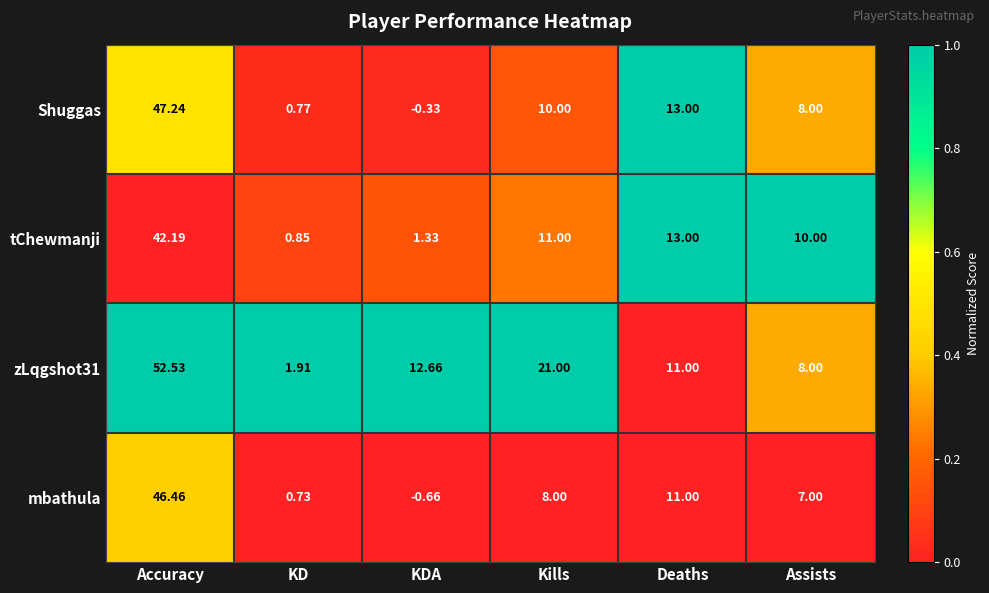

Where does the Shuggas series first go above 10?

Accuracy